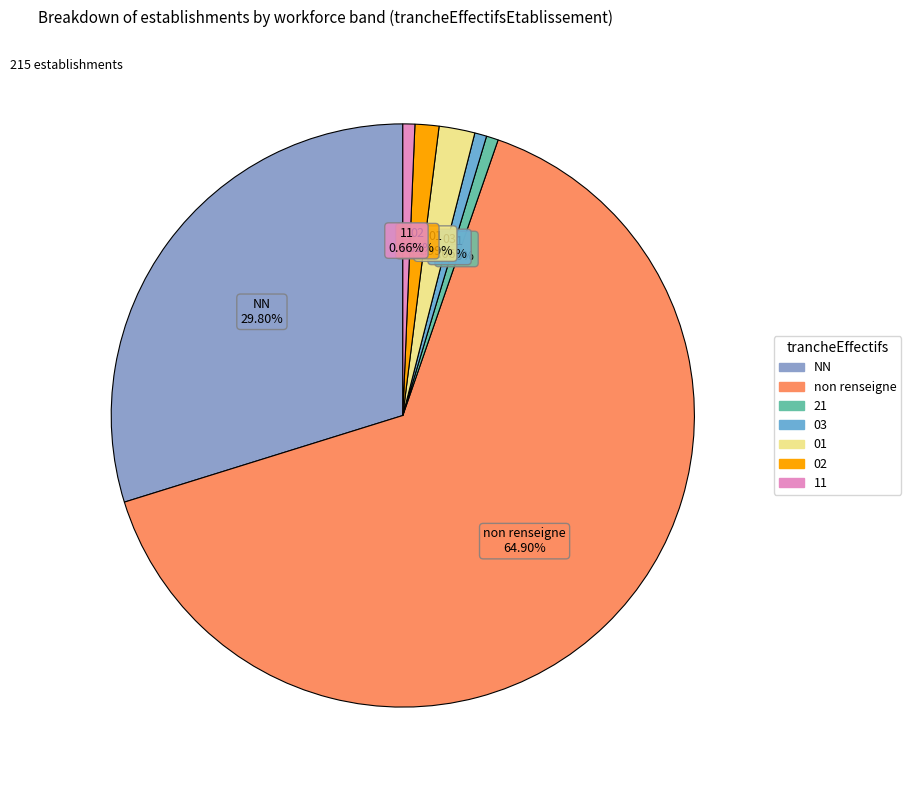

Count the number of slices in the pie.

7